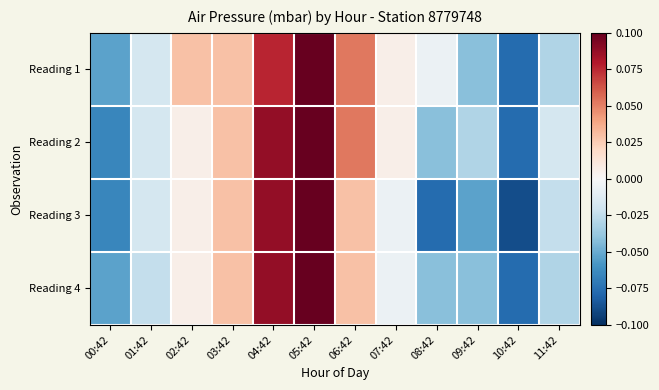

Reading left to right, transcribe all the data shown in this chart.

Reading 1: 00:42=-0.1	01:42=-0.0	02:42=0.0	03:42=0.0	04:42=0.1	05:42=0.1	06:42=0.1	07:42=0.0	08:42=-0.0	09:42=-0.0	10:42=-0.1	11:42=-0.0
Reading 2: 00:42=-0.1	01:42=-0.0	02:42=0.0	03:42=0.0	04:42=0.1	05:42=0.1	06:42=0.1	07:42=0.0	08:42=-0.0	09:42=-0.0	10:42=-0.1	11:42=-0.0
Reading 3: 00:42=-0.1	01:42=-0.0	02:42=0.0	03:42=0.0	04:42=0.1	05:42=0.1	06:42=0.0	07:42=-0.0	08:42=-0.1	09:42=-0.1	10:42=-0.1	11:42=-0.0
Reading 4: 00:42=-0.1	01:42=-0.0	02:42=0.0	03:42=0.0	04:42=0.1	05:42=0.1	06:42=0.0	07:42=-0.0	08:42=-0.0	09:42=-0.0	10:42=-0.1	11:42=-0.0